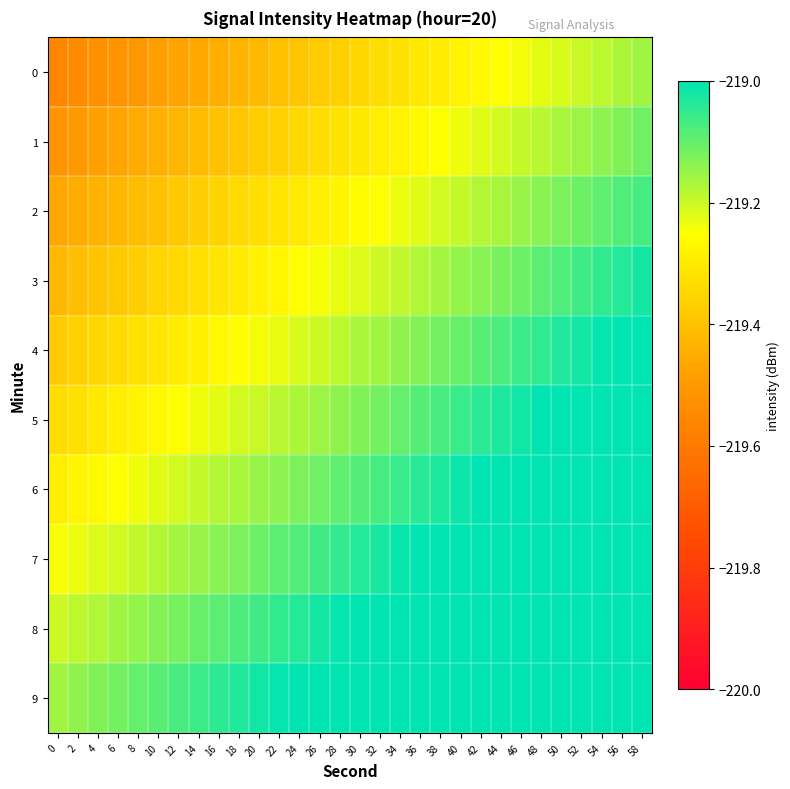

Count the number of categories in the chart.

30